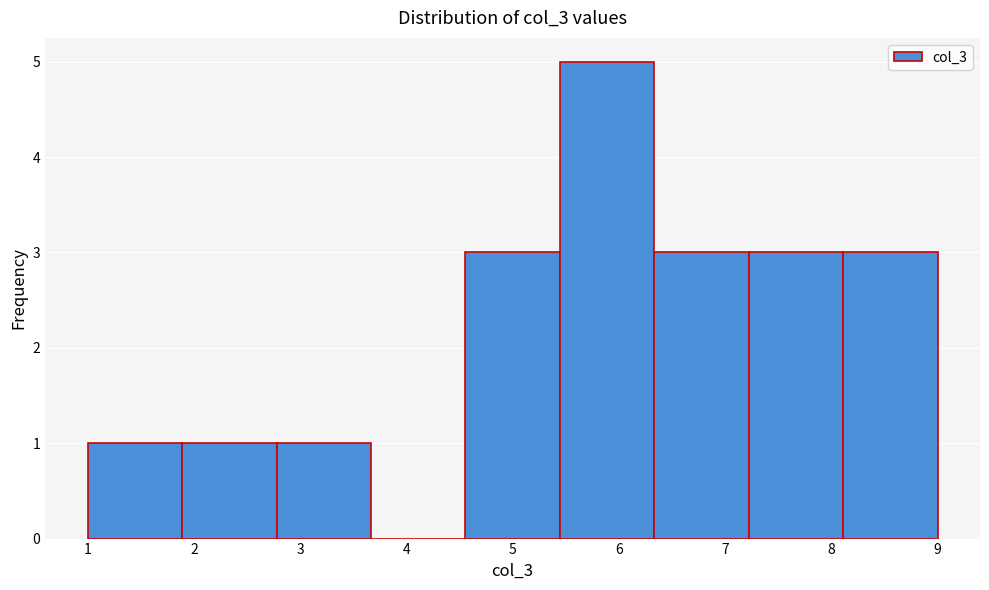

What is the height of the bar covering 1.0 to 1.9 on the x-axis? Neither the bar edges nor the heights are printed on the chart, so give them approximately, as read against the axes.

1